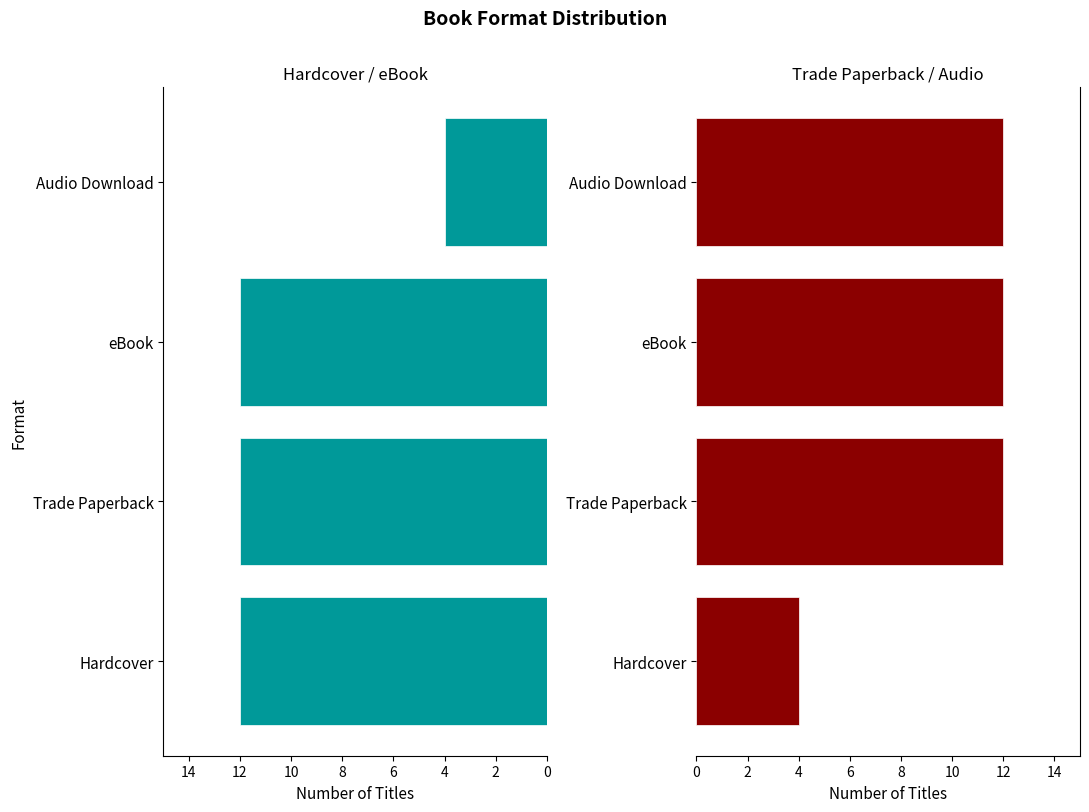

Rank the series at Hardcover from lowest to highest value.

Count (Right), Count (Left)